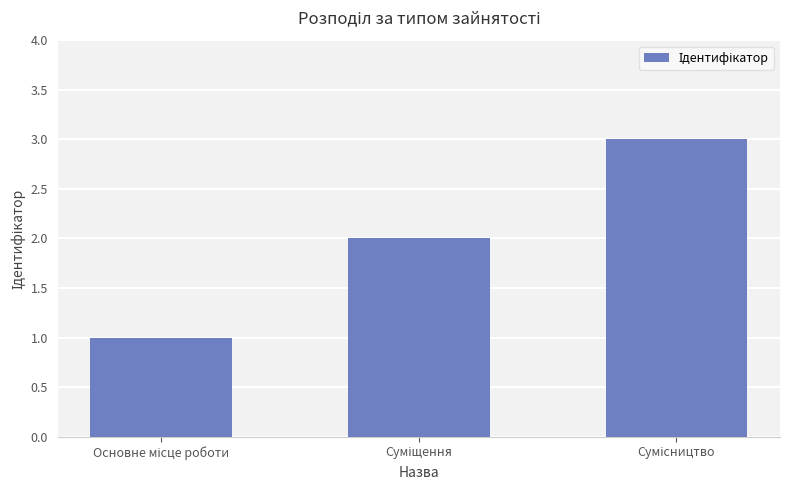

What is the maximum value shown in the chart?

3